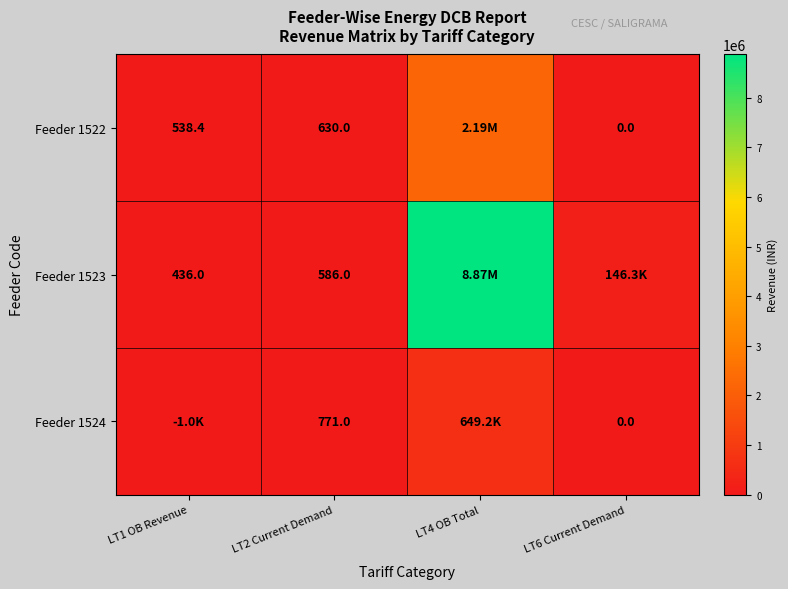

Is it true that Feeder 1522 equals 1052.4 at LT2 Current Demand?

False